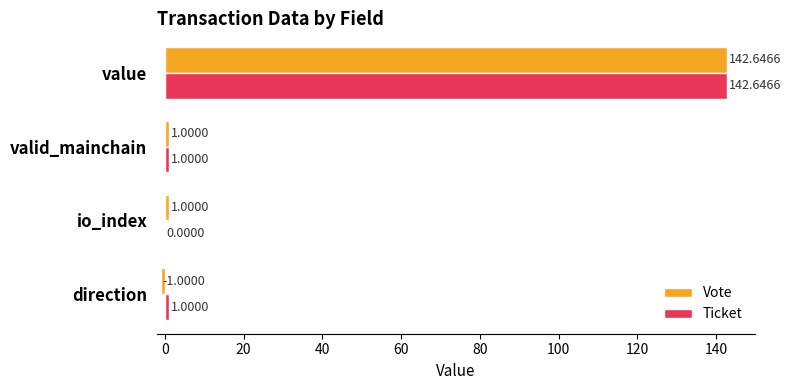

Between direction and io_index, which series saw the biggest shift?

Vote